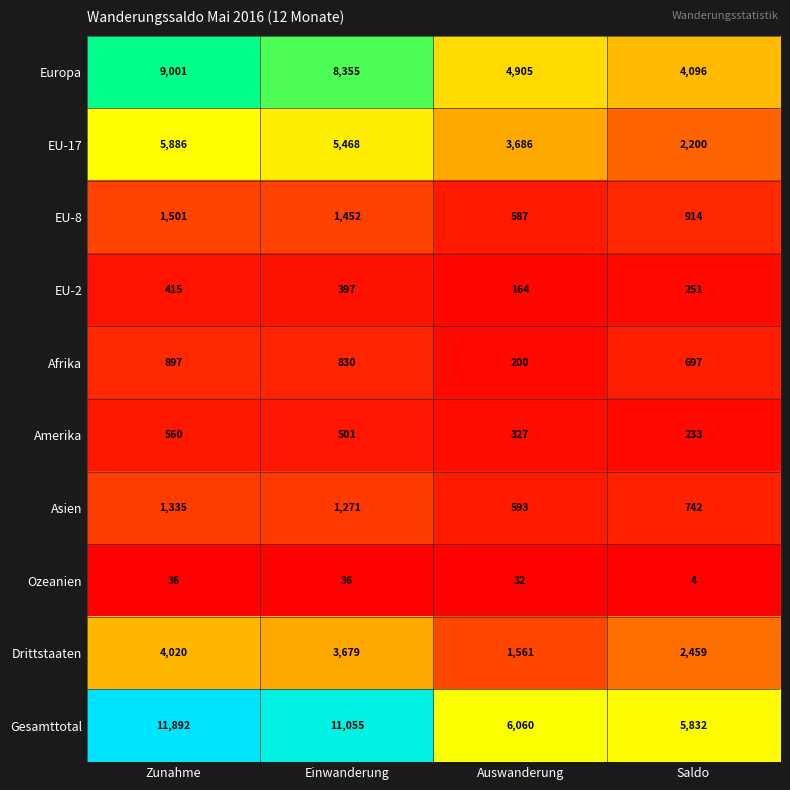

Where does the EU-17 series first go above 5468?

Zunahme